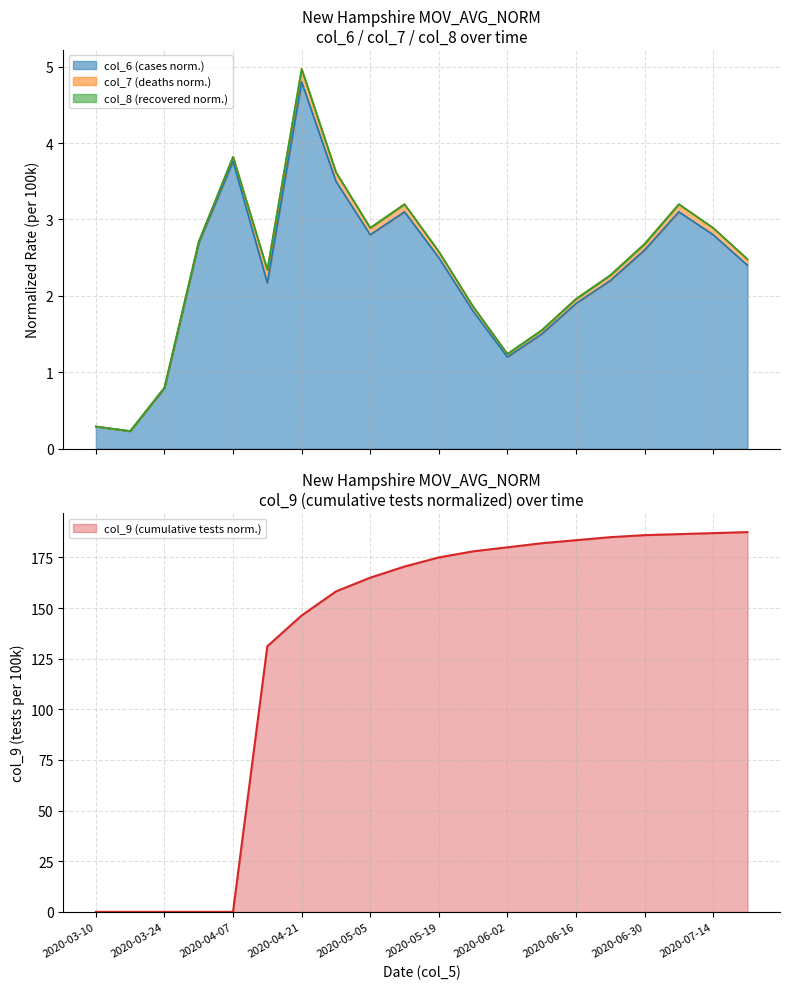

Where does the col_9 series first go above 175?

2020-05-26